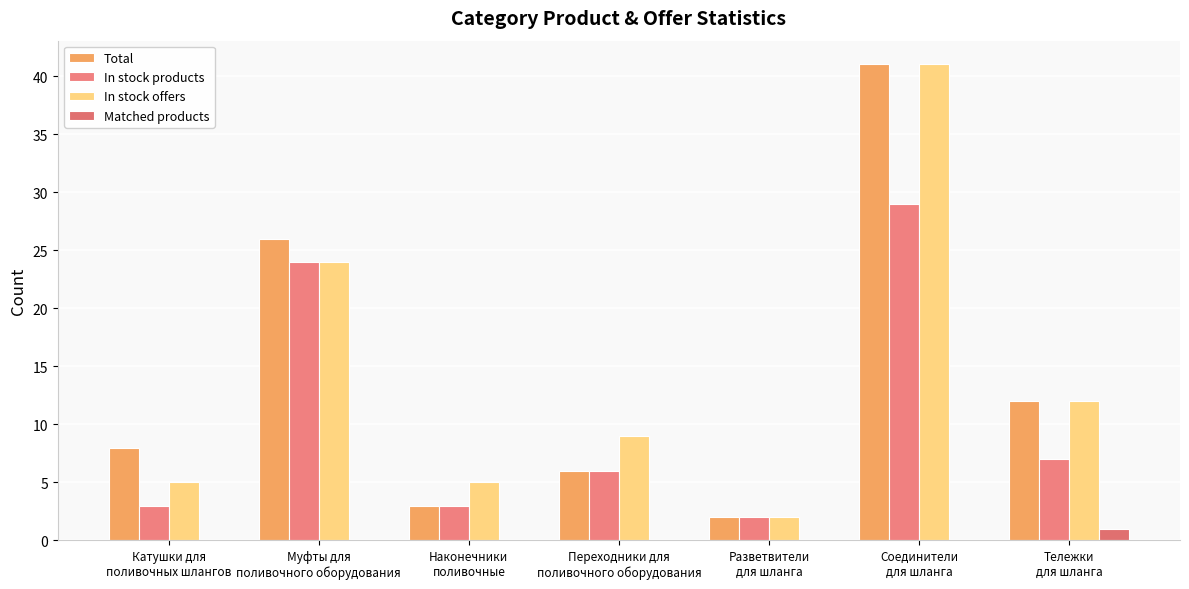

At how many categories does at least one series exceed 14?

2